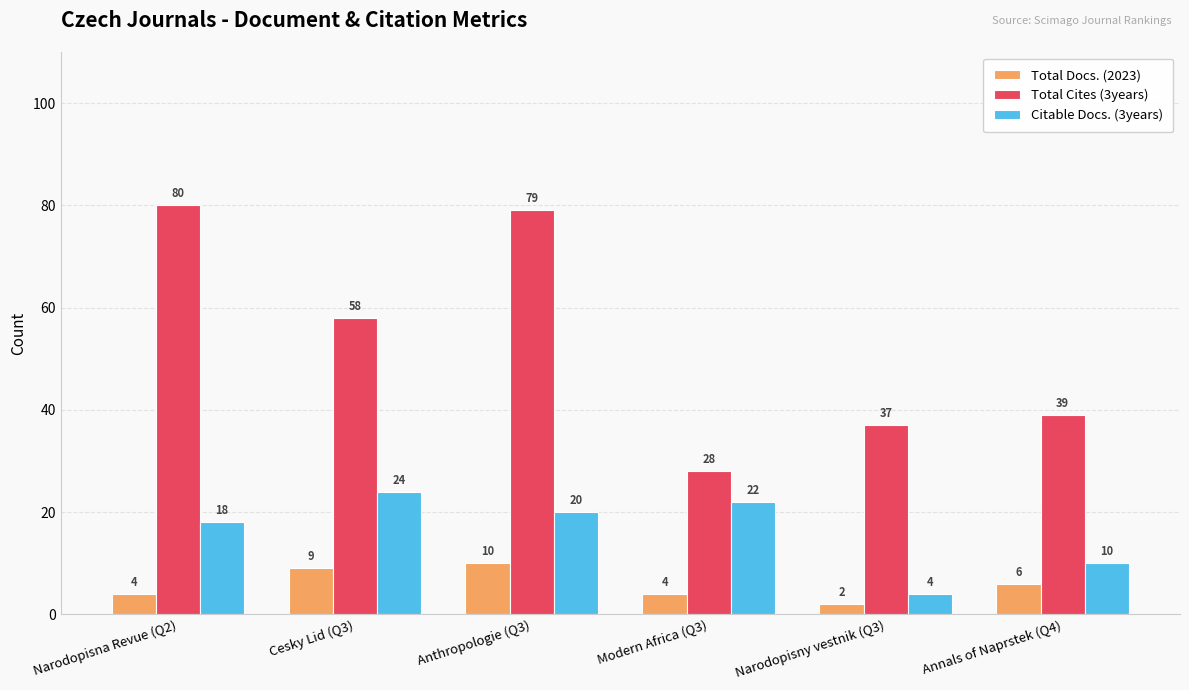

What is the average value of the Total Docs. (2023) series?

6